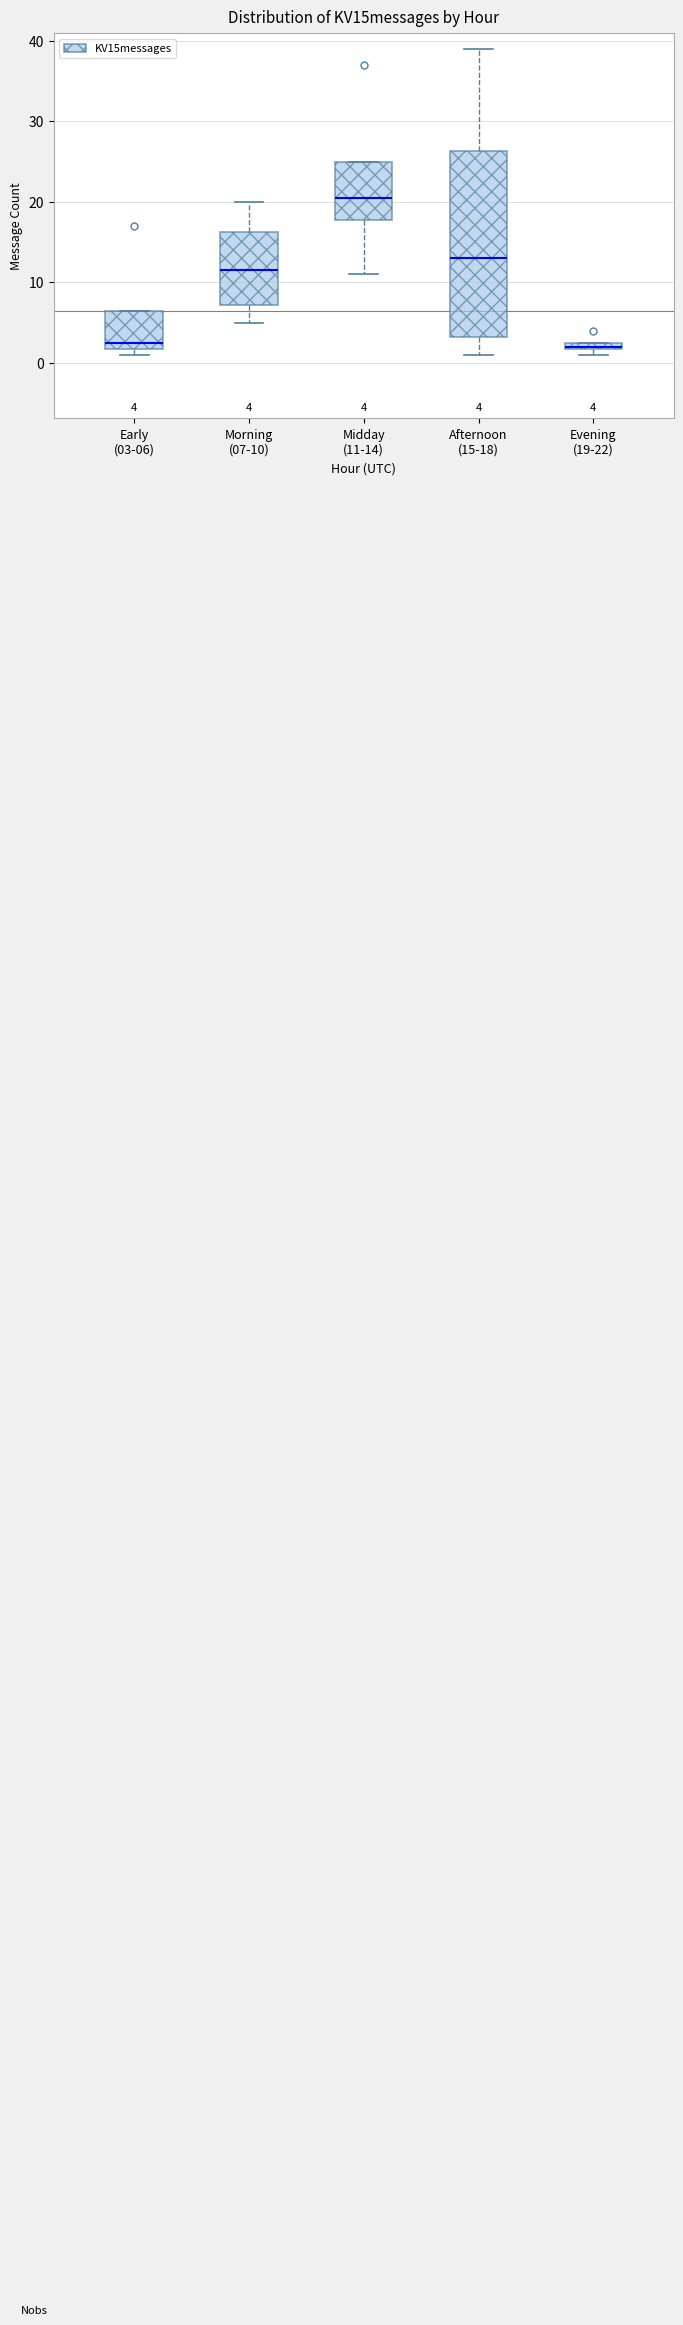

Which box's median line is the highest?

Midday (11-14)